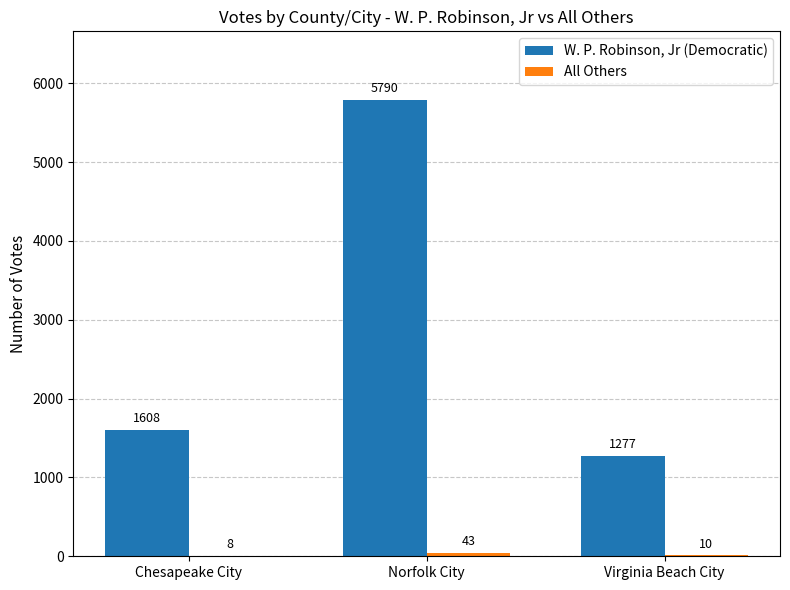

What is the total value across all series at Chesapeake City?

1616